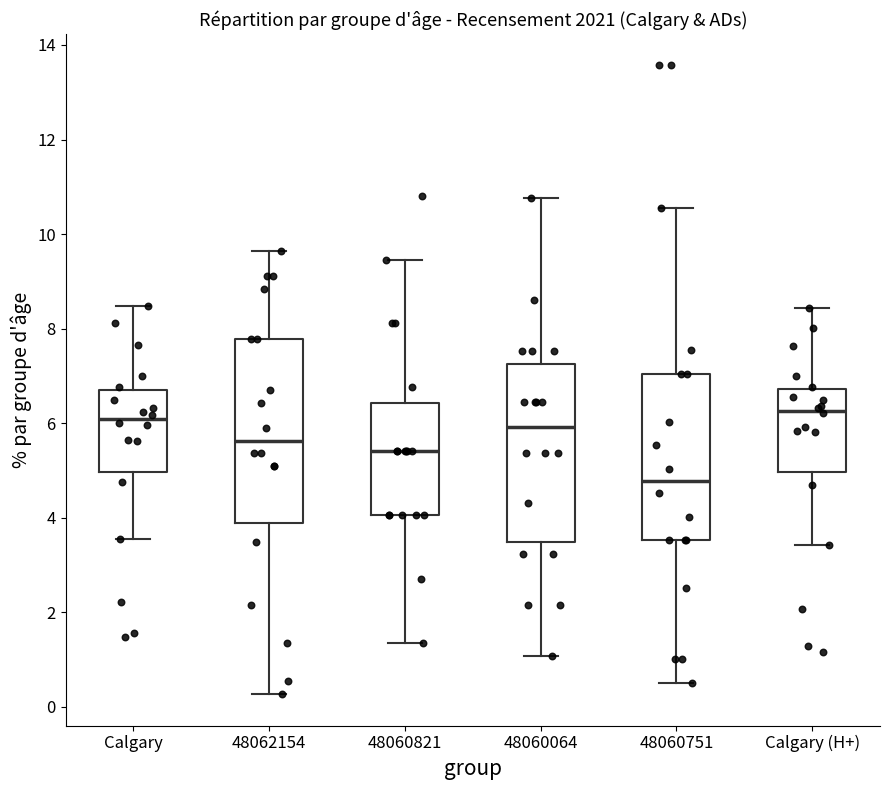

Reading left to right, transcribe this box plot: for each box, give where its median line is, the range the box spans, and where its two whiskers end, as read against the y-axis. The values are not printed on the chart, so give them approximately, as read against the axis.

Calgary: median 6.0, box 5.0 to 6.6, whiskers 3.6 to 8.4
48062154: median 5.6, box 3.8 to 7.8, whiskers 0.2 to 9.6
48060821: median 5.4, box 4.0 to 6.4, whiskers 1.4 to 9.4
48060064: median 6.0, box 3.4 to 7.2, whiskers 1.0 to 10.8
48060751: median 4.8, box 3.6 to 7.0, whiskers 0.6 to 10.6
Calgary (H+): median 6.2, box 5.0 to 6.8, whiskers 3.4 to 8.4